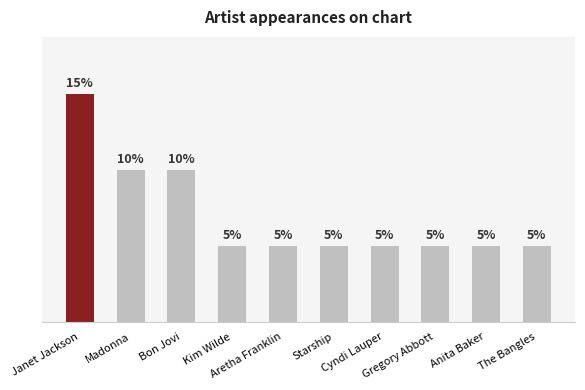

Between Bon Jovi and Anita Baker, which is larger?

Bon Jovi